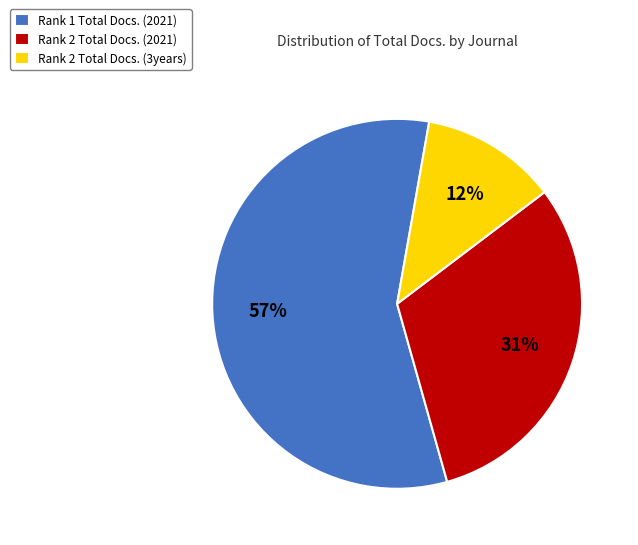

Is there a majority slice in this chart?

Yes